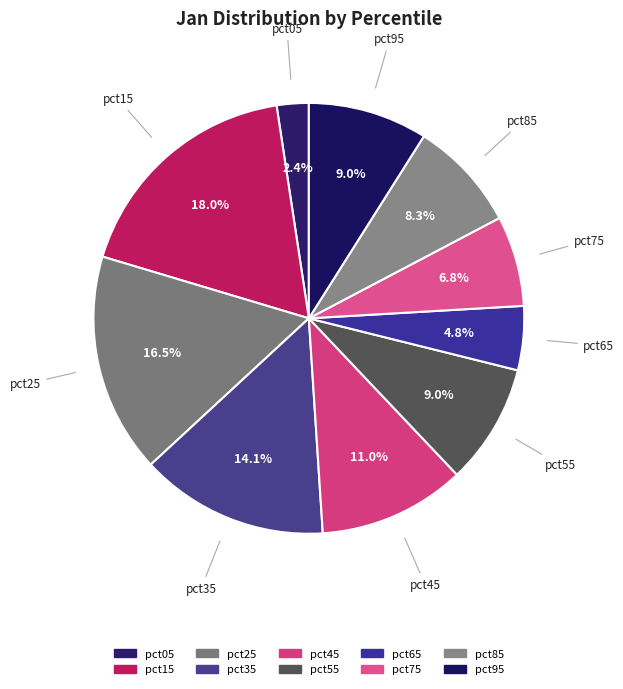

To the nearest percent, what percentage of the pie is pct65?

5%